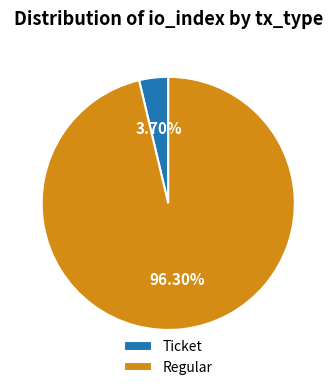

Count the number of slices in the pie.

2